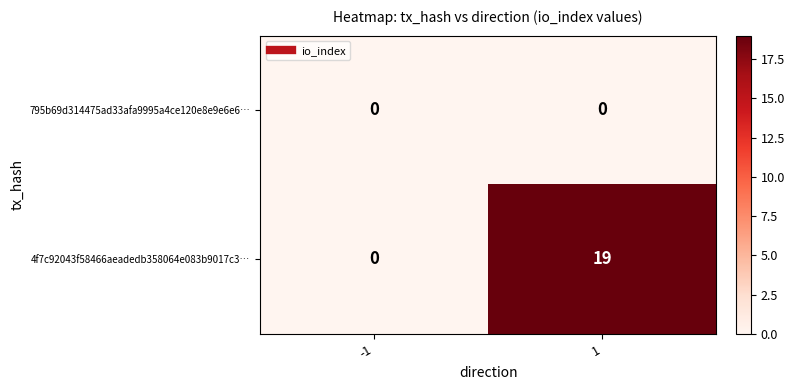

Rank the series at 1 from lowest to highest value.

795b69d314475ad33afa9995a4ce120e8e9e6e6…, 4f7c92043f58466aeadedb358064e083b9017c3…